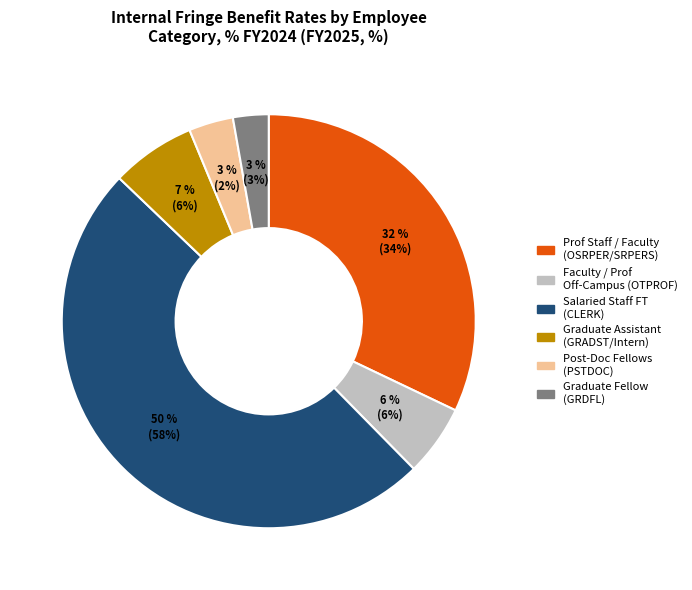

How many segments does this pie chart have?

6